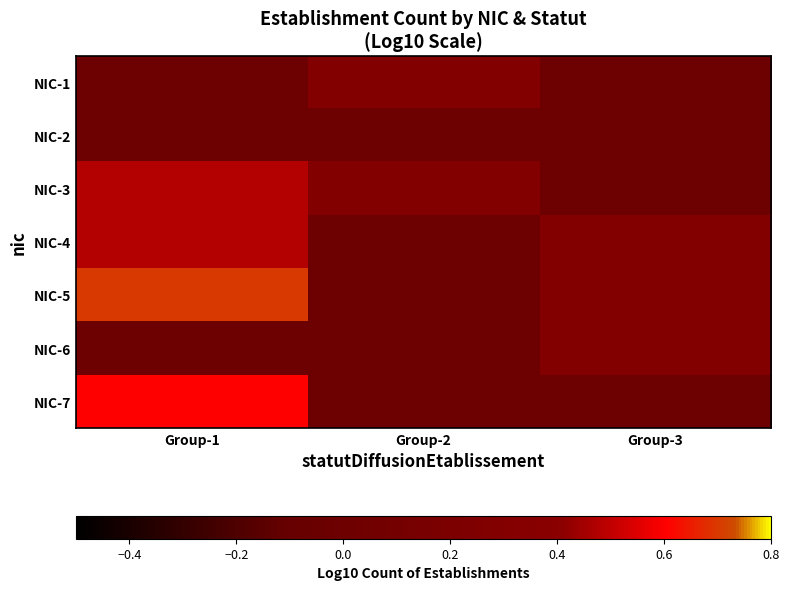

Reading left to right, extract all data points from this chart.

NIC-1: Group-1=0.0	Group-2=0.3	Group-3=0.0
NIC-2: Group-1=0.0	Group-2=0.0	Group-3=0.0
NIC-3: Group-1=0.5	Group-2=0.3	Group-3=0.0
NIC-4: Group-1=0.5	Group-2=0.0	Group-3=0.3
NIC-5: Group-1=0.7	Group-2=0.0	Group-3=0.3
NIC-6: Group-1=0.0	Group-2=0.0	Group-3=0.3
NIC-7: Group-1=0.6	Group-2=0.0	Group-3=0.0